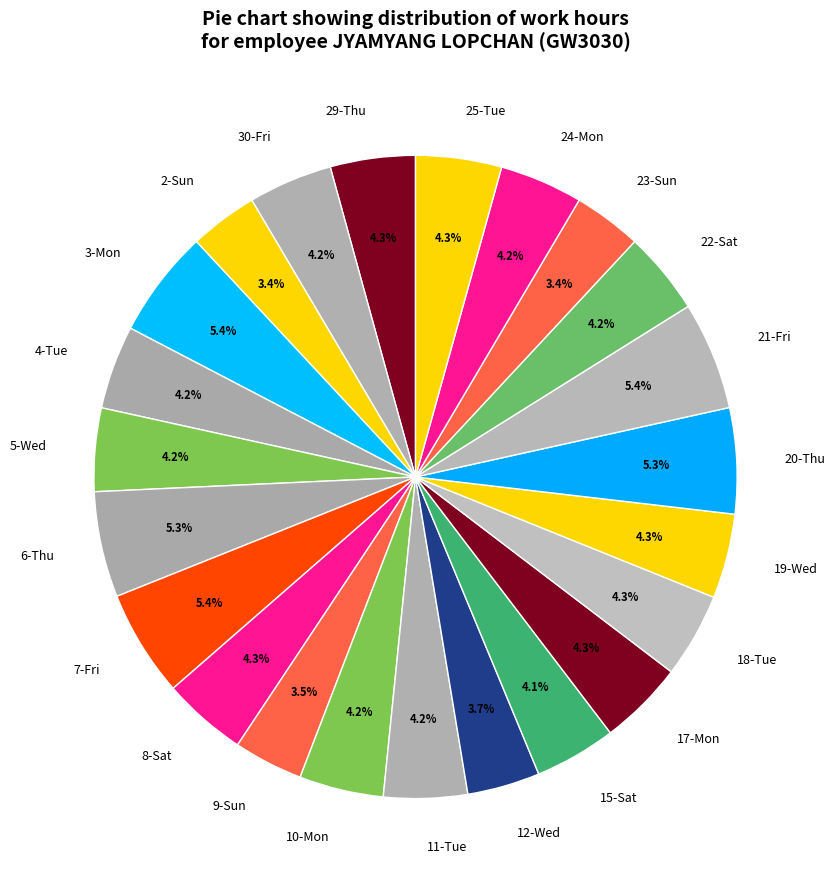

Count the number of slices in the pie.

23